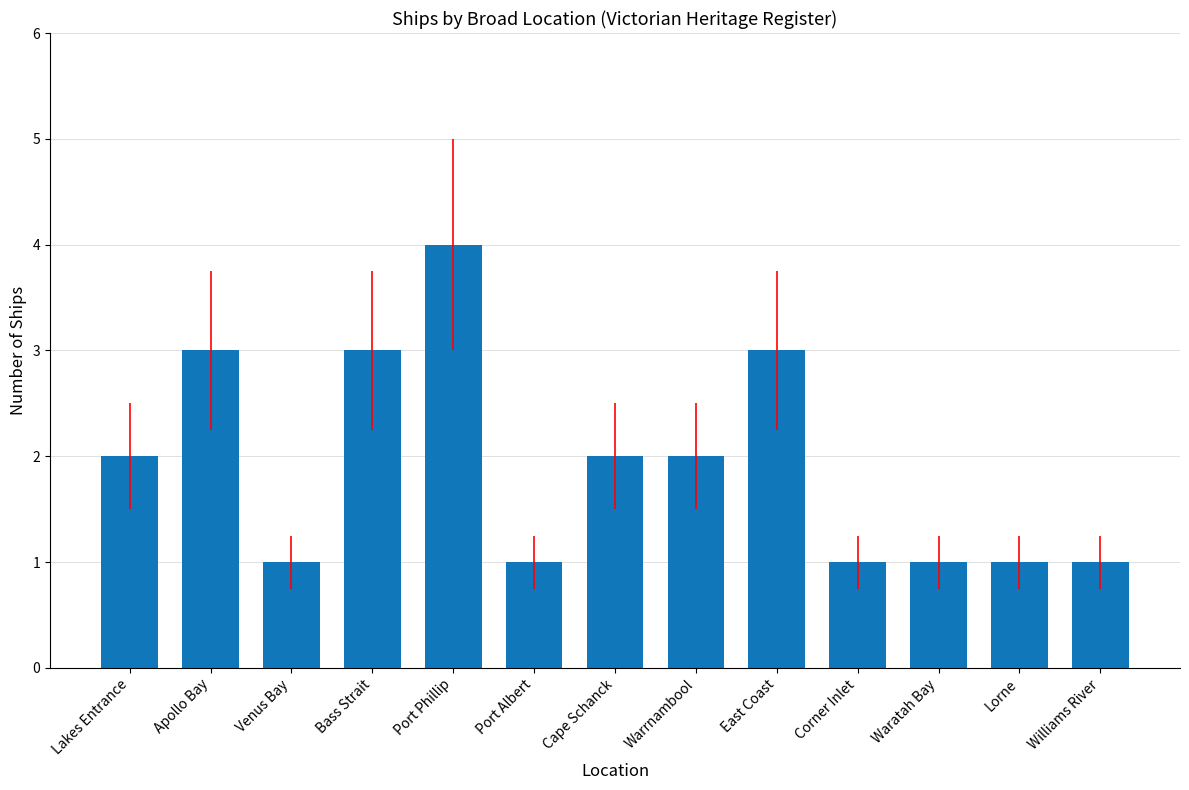

At which category does the chart reach its peak across all series?

Port Phillip